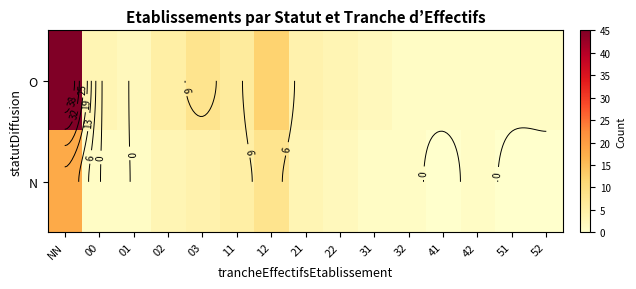

What is the maximum value shown in the chart?

45